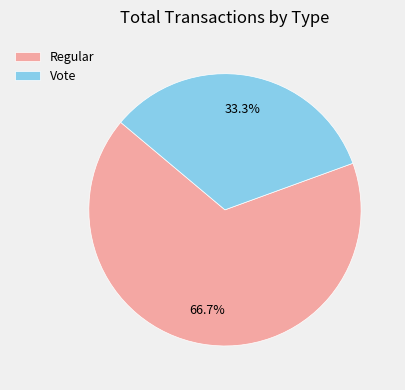

Is it true that Regular is 67% of the pie?

True